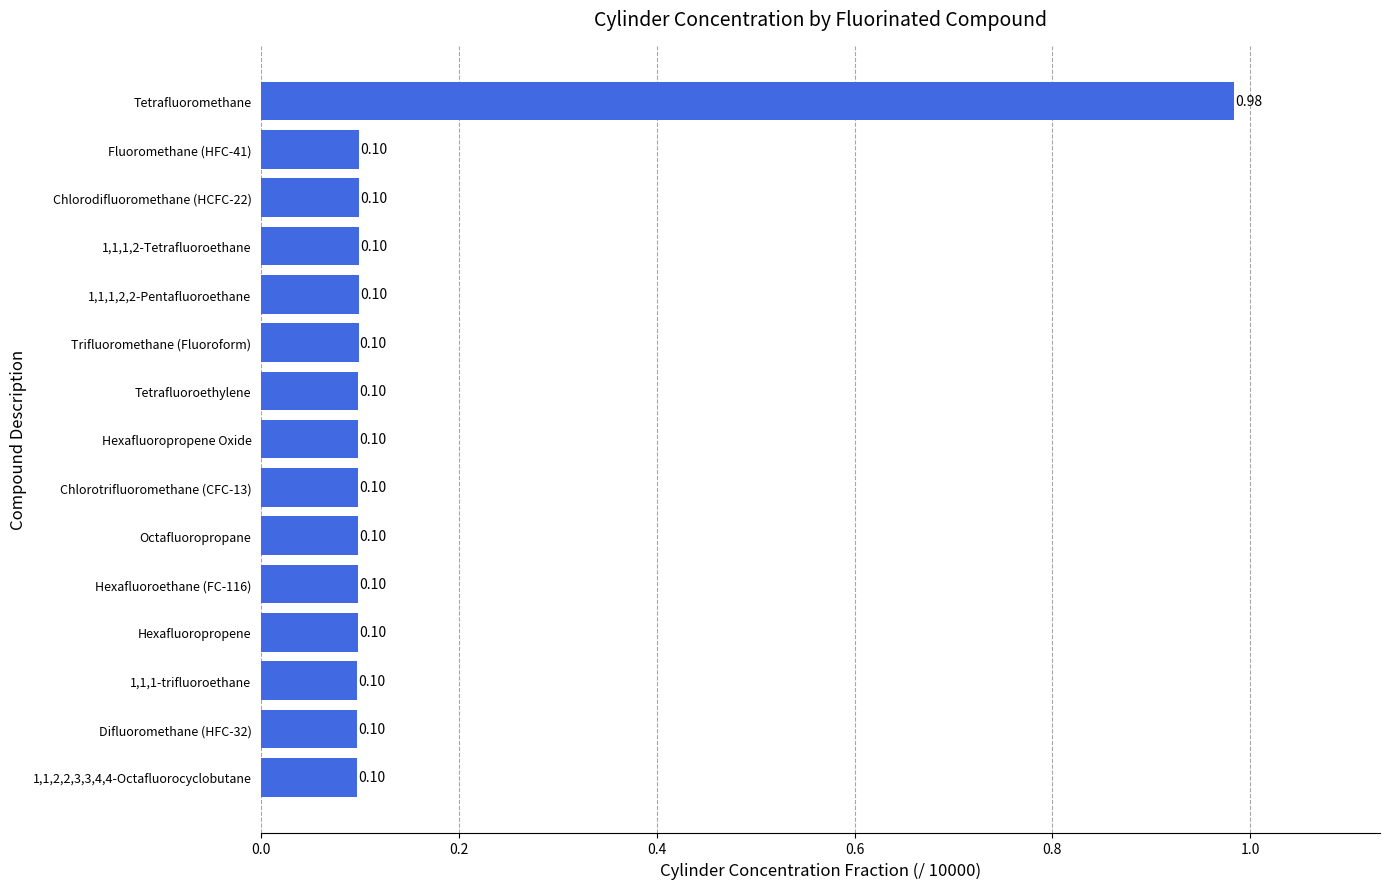

At which category does the chart reach its peak across all series?

Tetrafluoromethane